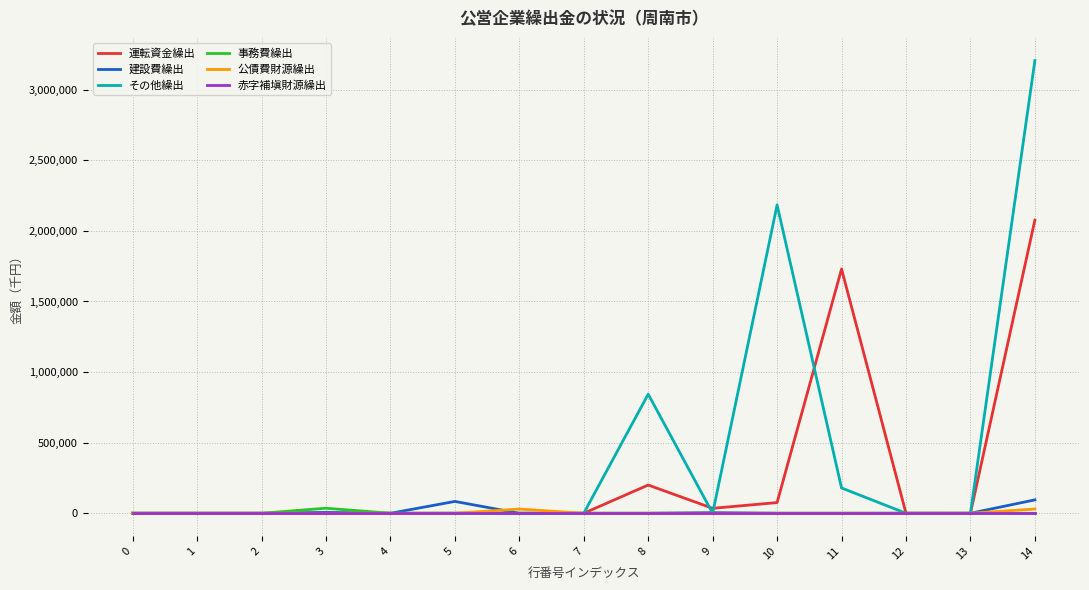

Between 11 and 12, which series saw the biggest shift?

運転資金繰出